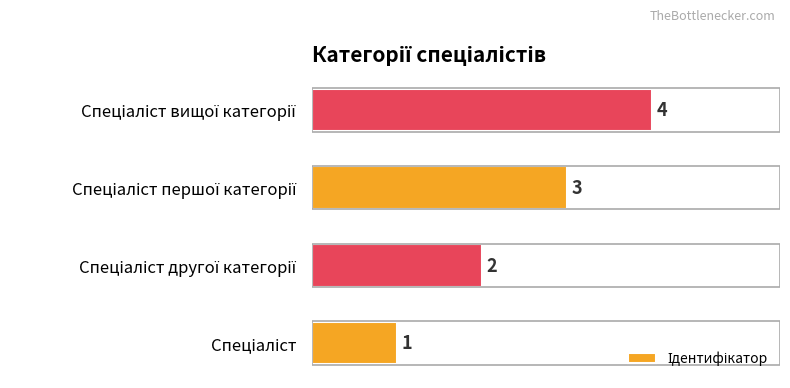

What is the difference between the maximum and minimum values?

3